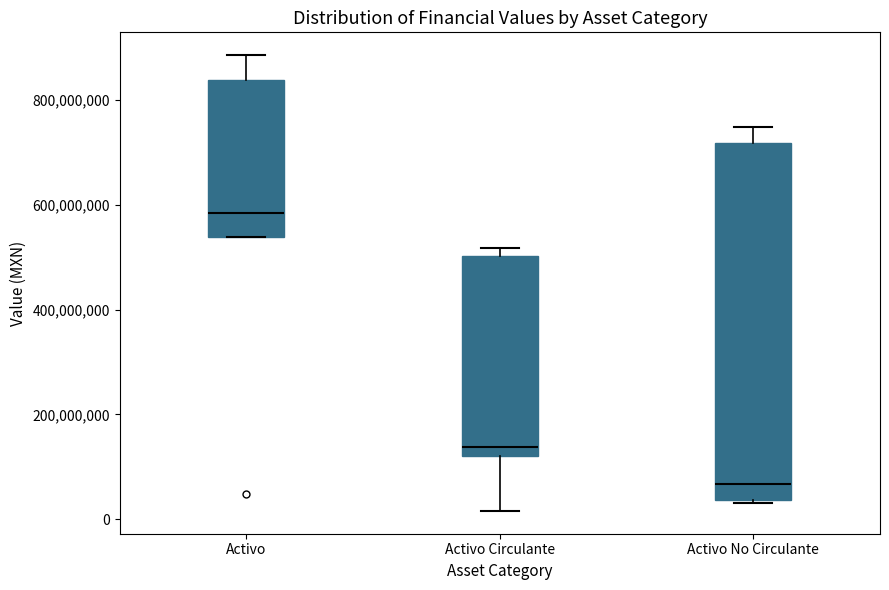

Reading left to right, transcribe this box plot: for each box, give where its median line is, the range the box spans, and where its two whiskers end, as read against the y-axis. The values are not printed on the chart, so give them approximately, as read against the axis.

Activo: median 580000000, box 540000000 to 840000000, whiskers 540000000 to 880000000
Activo Circulante: median 140000000, box 120000000 to 500000000, whiskers 20000000 to 520000000
Activo No Circulante: median 60000000, box 40000000 to 720000000, whiskers 40000000 to 740000000